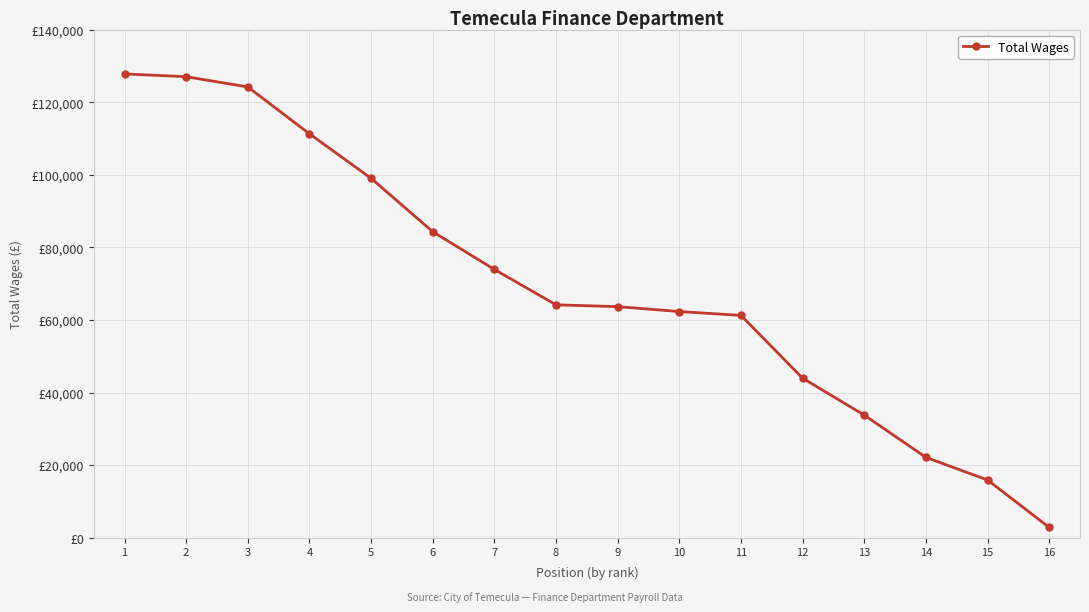

Reading left to right, list all the values displayed in this chart.

127773	127010	124193	111273	99011	84299	73906	64159	63658	62308	61241	43942	33777	22131	15895	2824